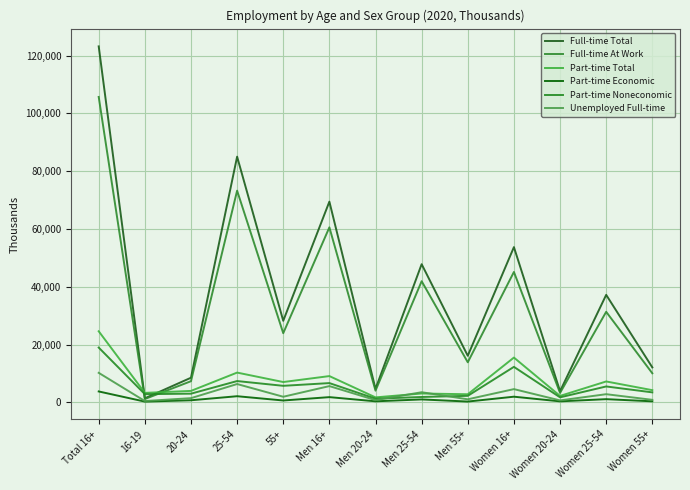

At which category is the sum across all series the highest?

Total 16+